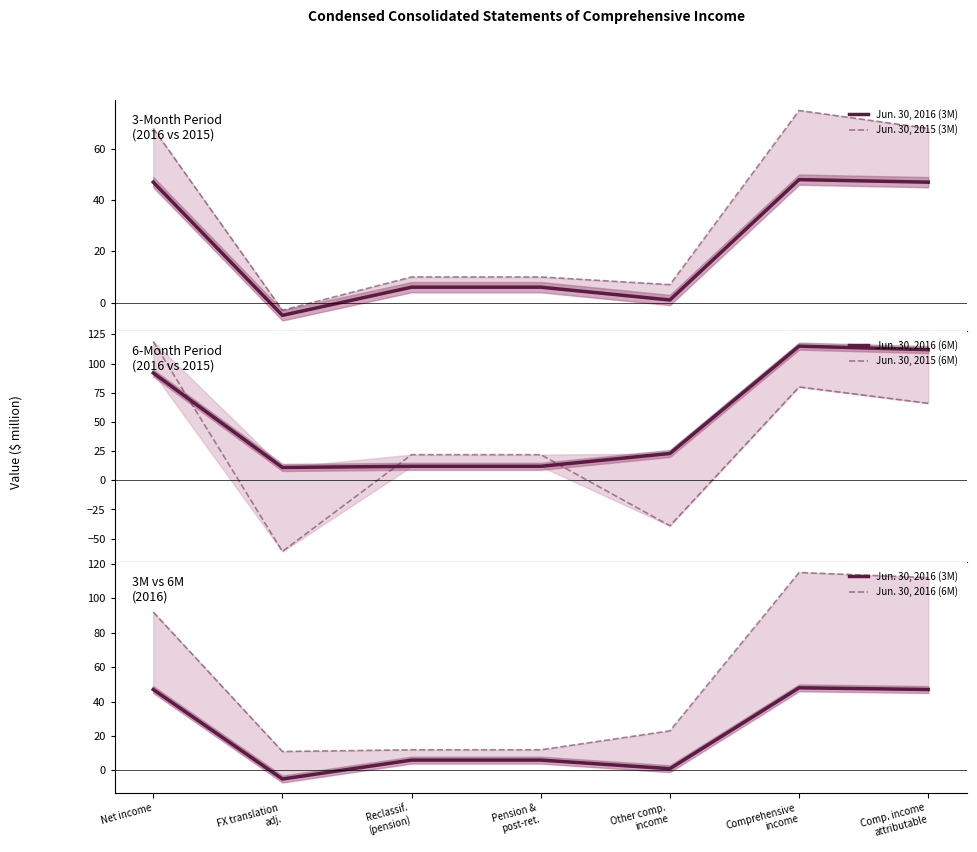

At how many categories does at least one series exceed 80?

3